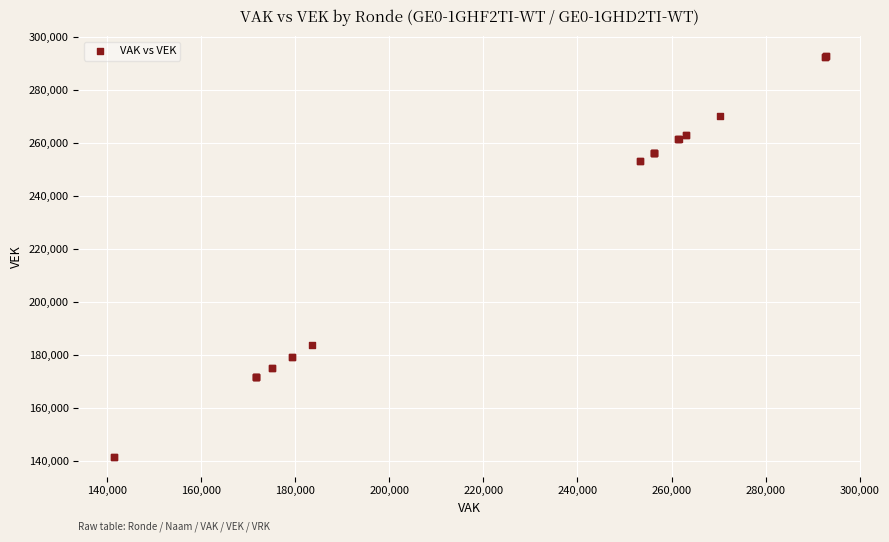

What Y value in the scatter plot is closest to 217156?

183872